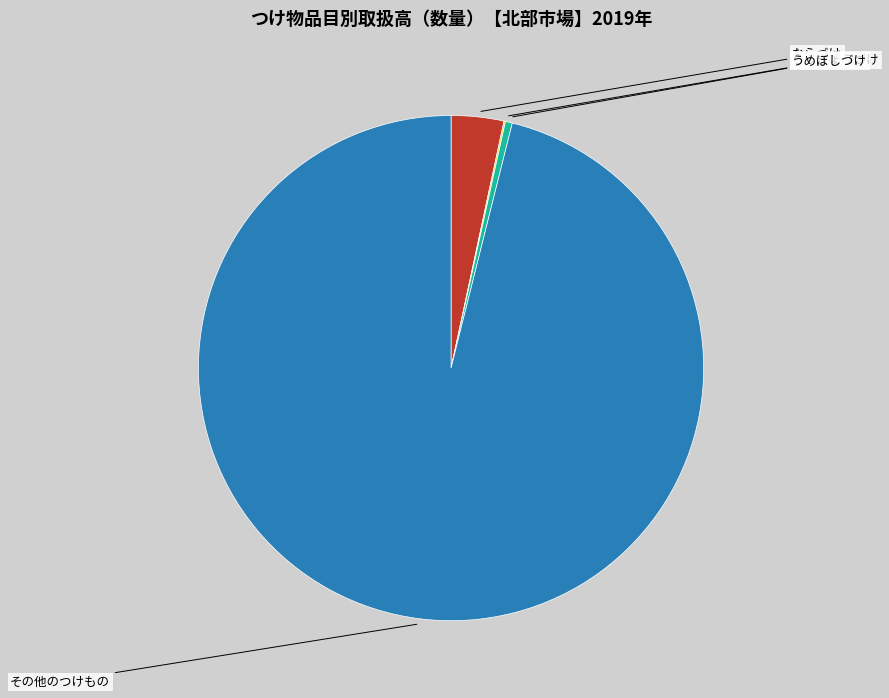

Is there a majority slice in this chart?

Yes